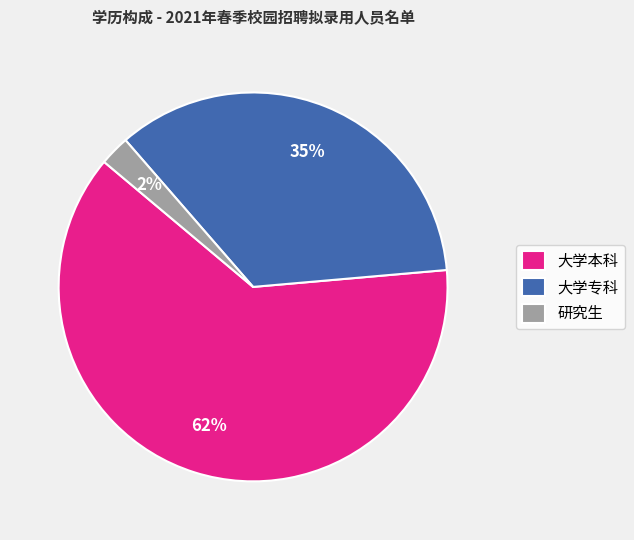

Is 大学本科 the majority of the pie?

Yes